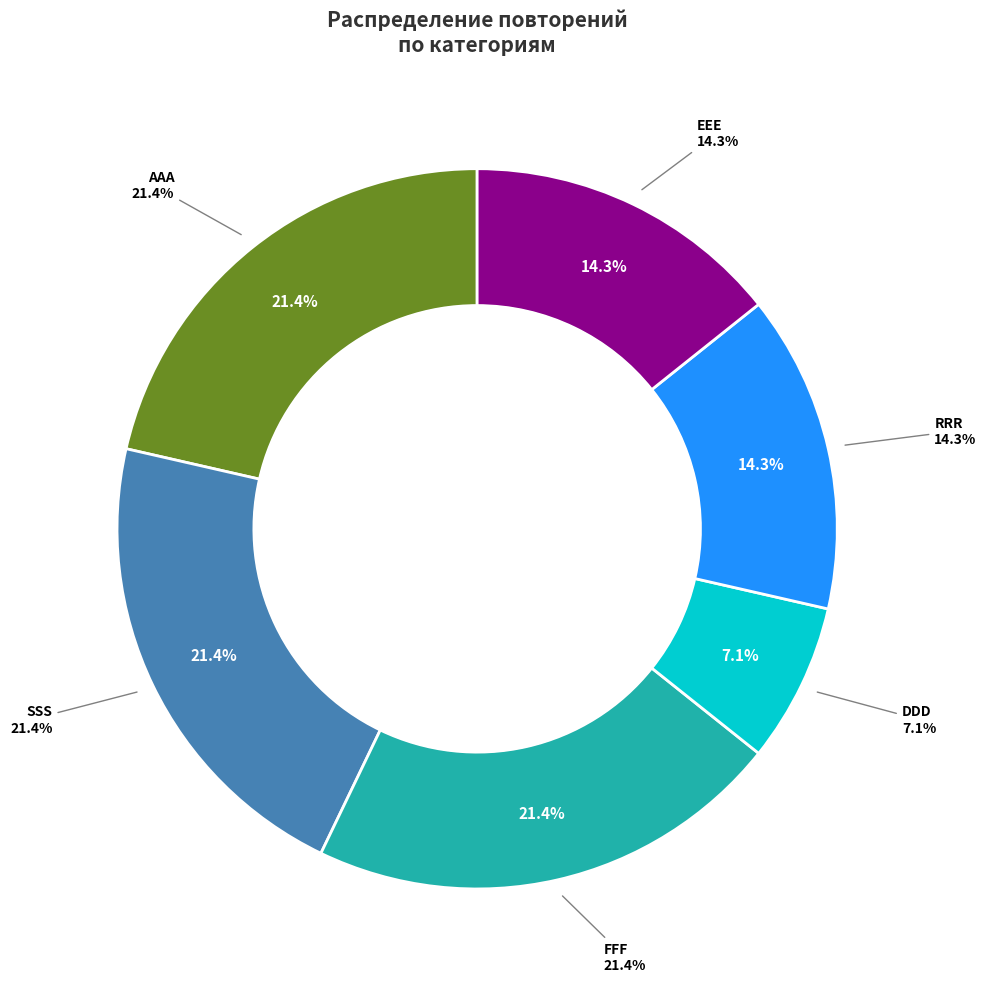

Is the sum of SSS and AAA greater than half?

No